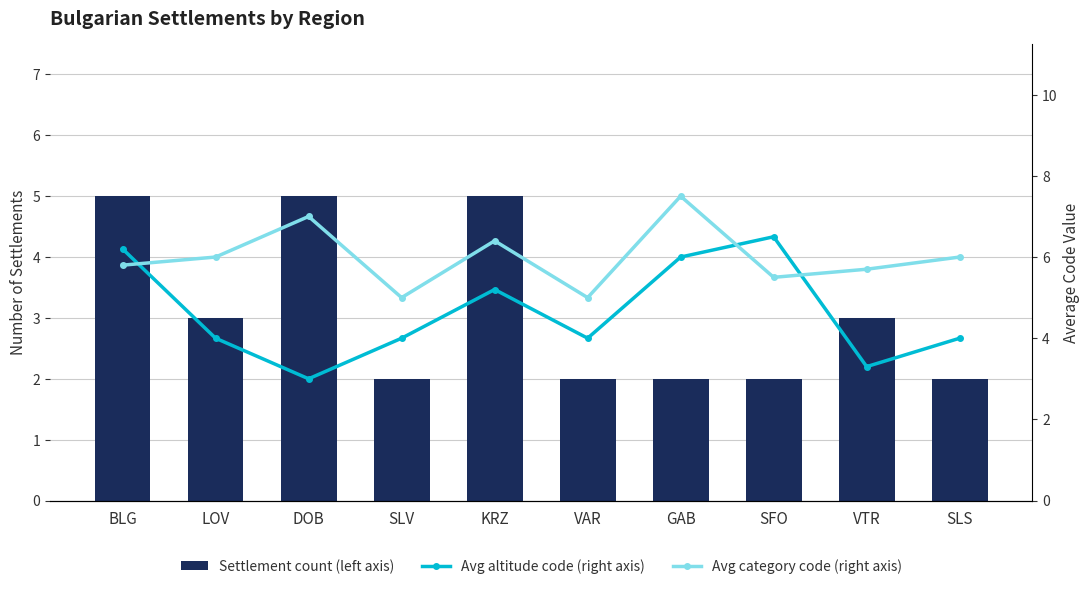

Which series has the widest spread of values?

Avg altitude code (right axis)